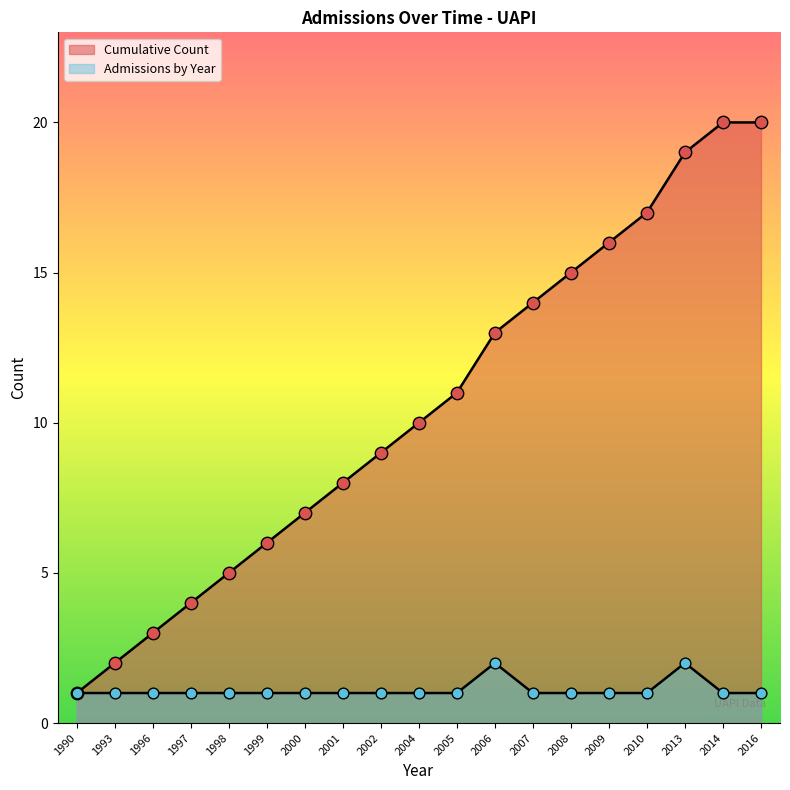

At how many categories does at least one series exceed 8?

11